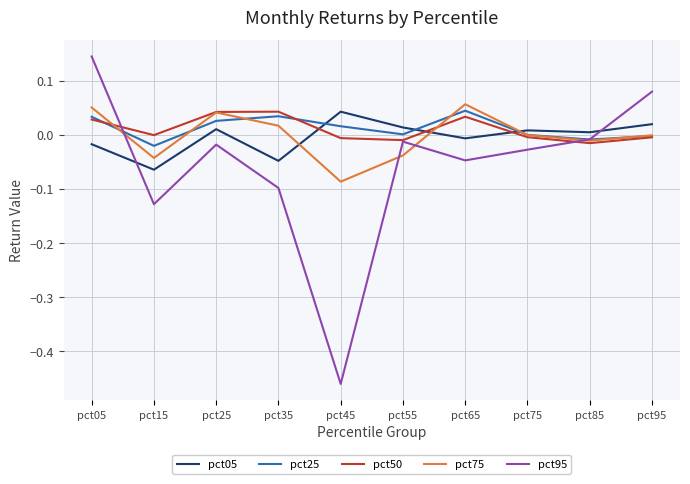

The value of pct05 at pct55 is 0.0. True or false?

True